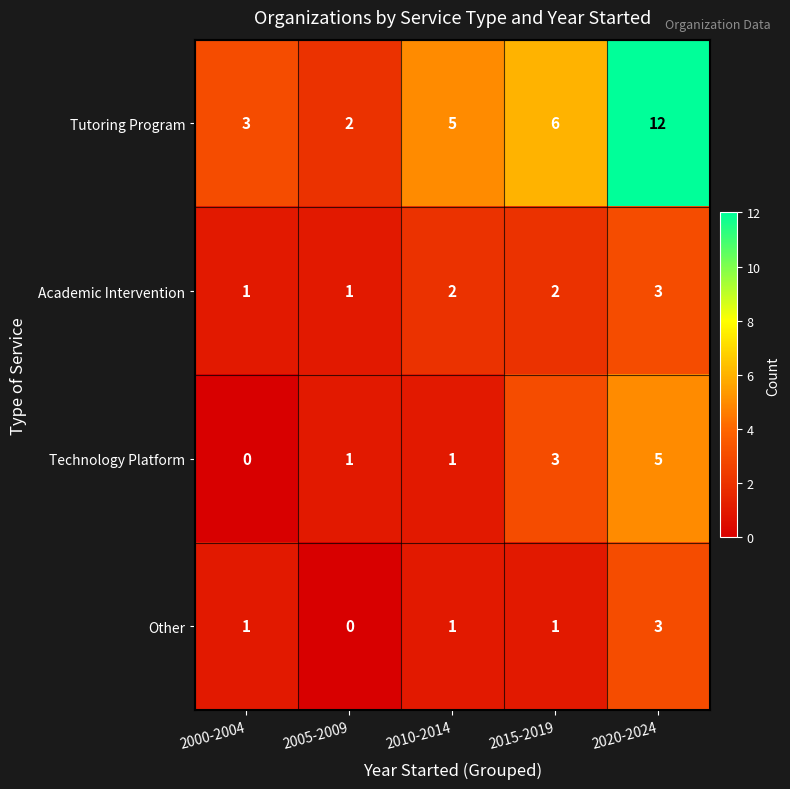

Between 2000-2004 and 2020-2024, which series saw the biggest shift?

Tutoring Program